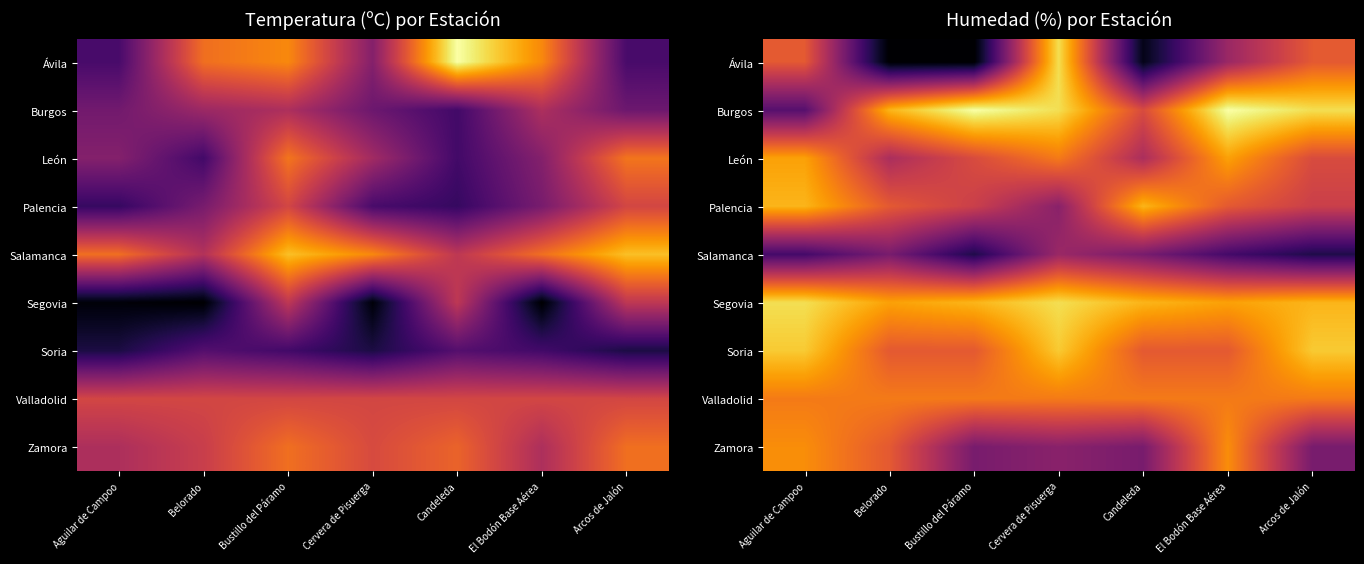

How many data points does each series have?

7